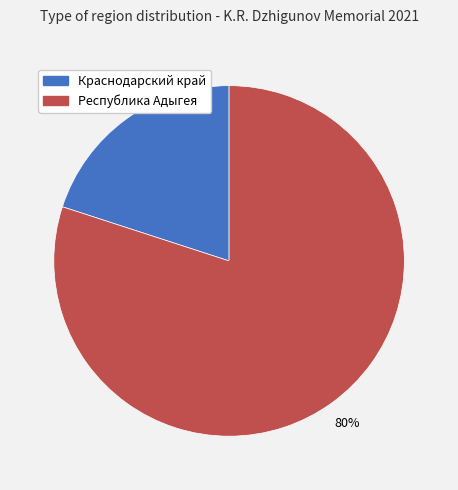

Does any single category account for the majority?

Yes